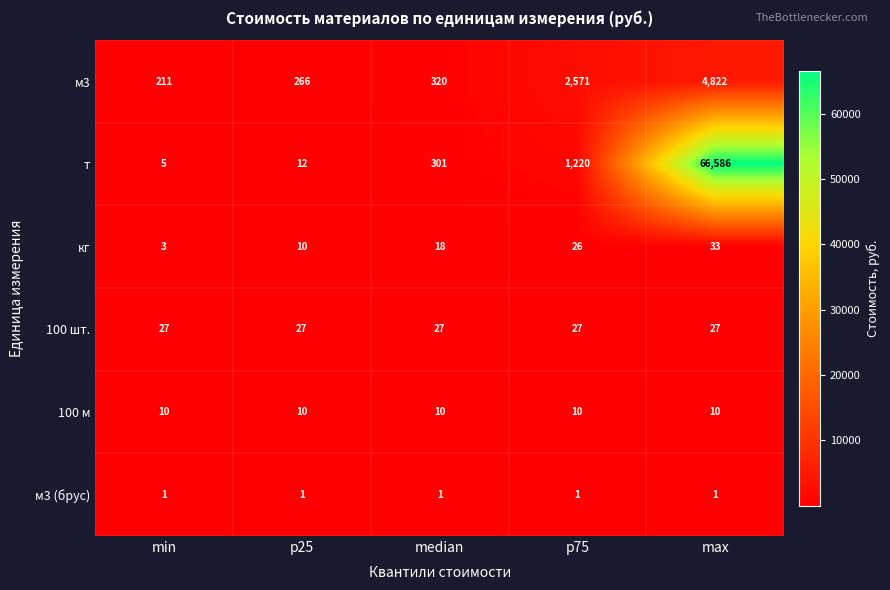

Rank the series at p75 from highest to lowest value.

м3, т, 100 шт., кг, 100 м, м3 (брус)